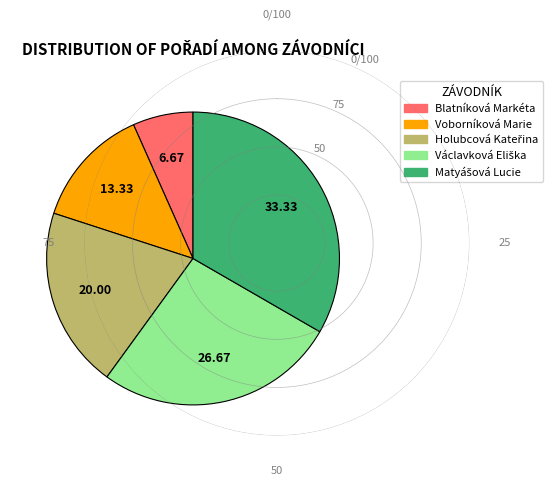

Which category has the smallest portion of the pie?

Blatníková Markéta